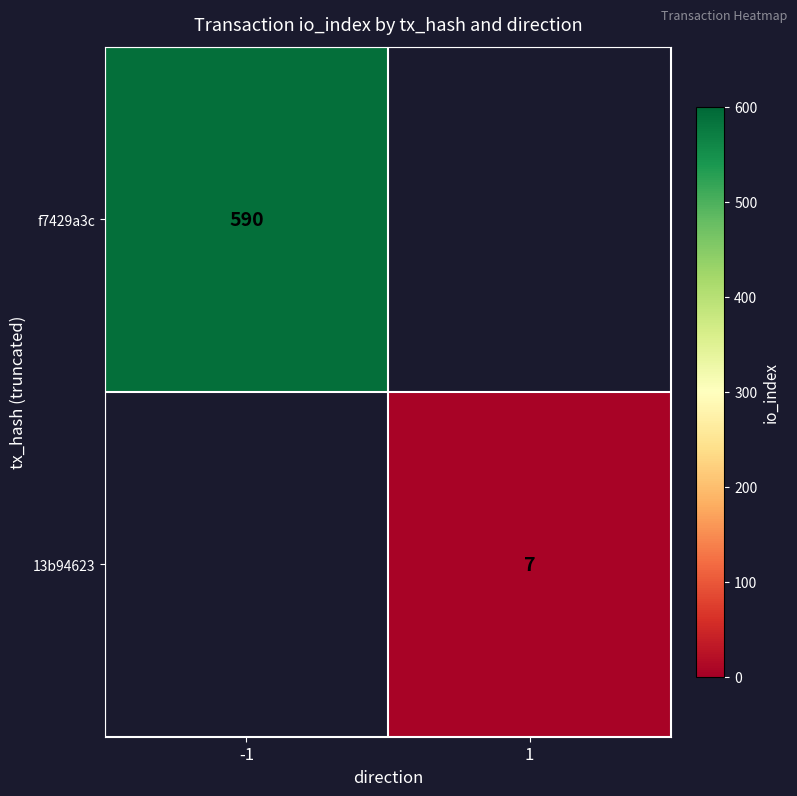

Count the number of data series in this chart.

2